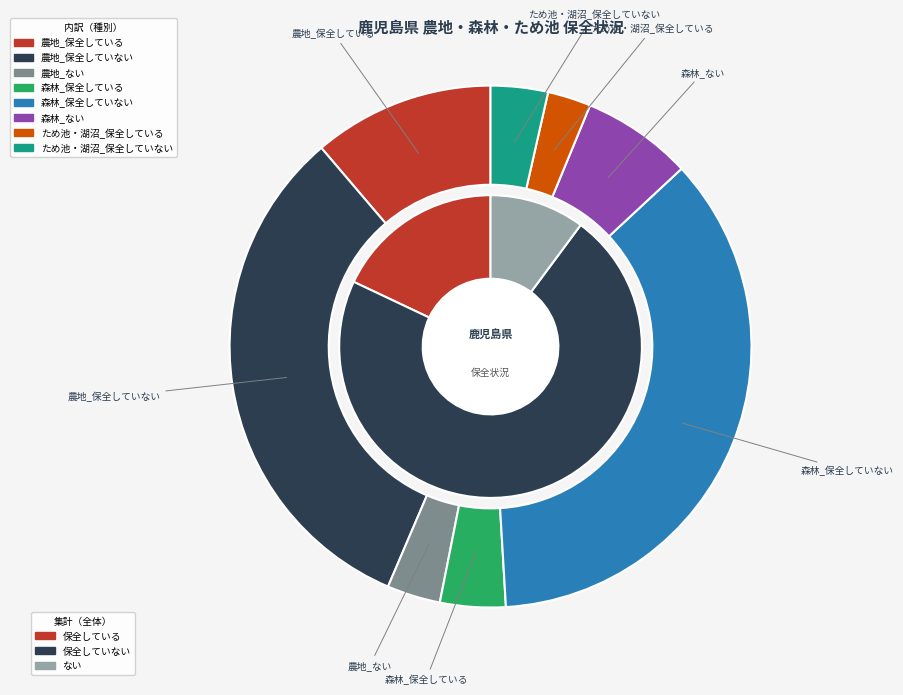

Rank the categories by value from highest to lowest.

森林_保全していない, 農地_保全していない, 農地_保全している, 森林_ない, 森林_保全している, ため池・湖沼_保全していない, 農地_ない, ため池・湖沼_保全している